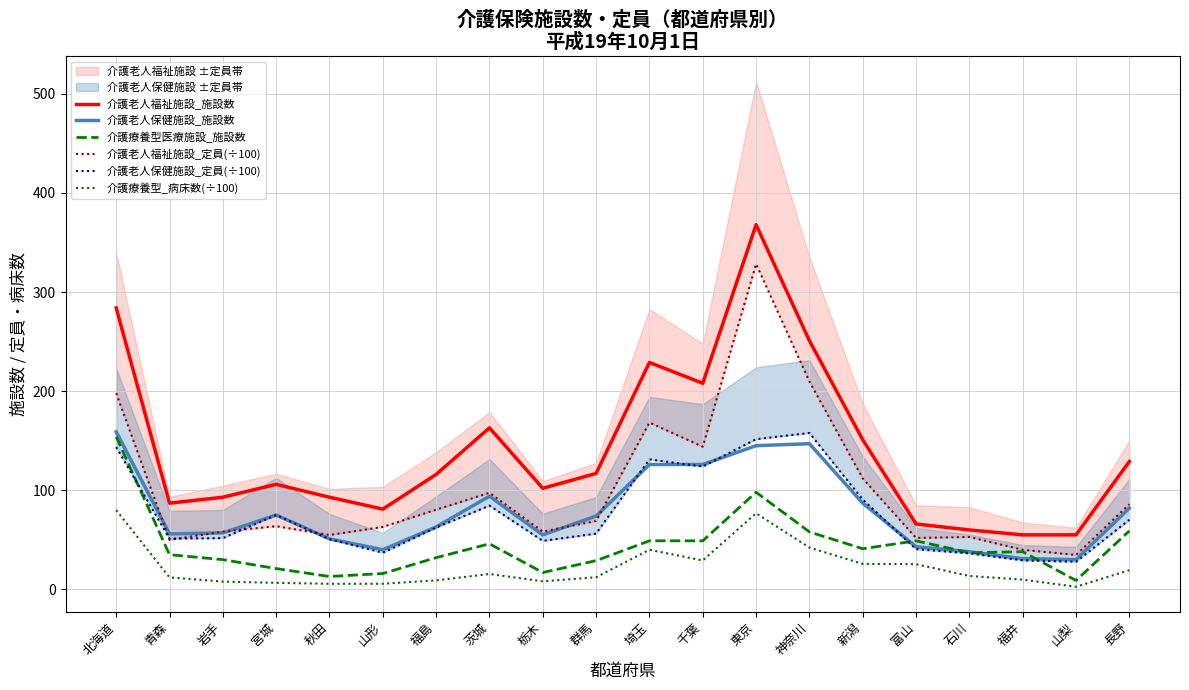

At which label is 介護老人福祉施設_定員(÷100) closest to 181?

埼玉